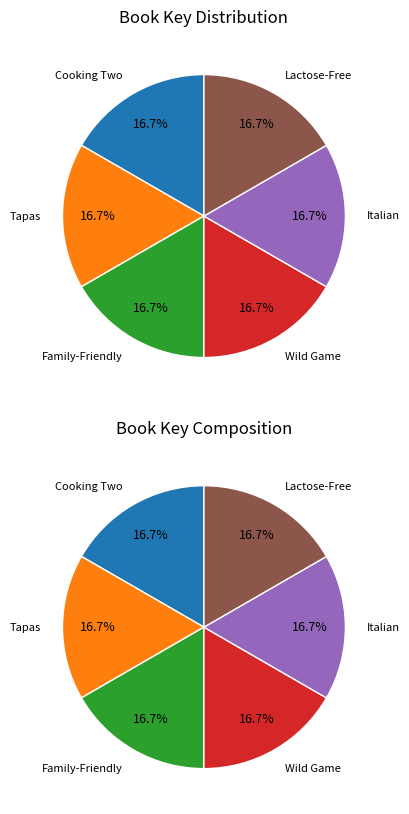

What percentage do 50 Best Wild Game Recipes and 50 Best Family-Friendly Recipes together represent?

33.3%